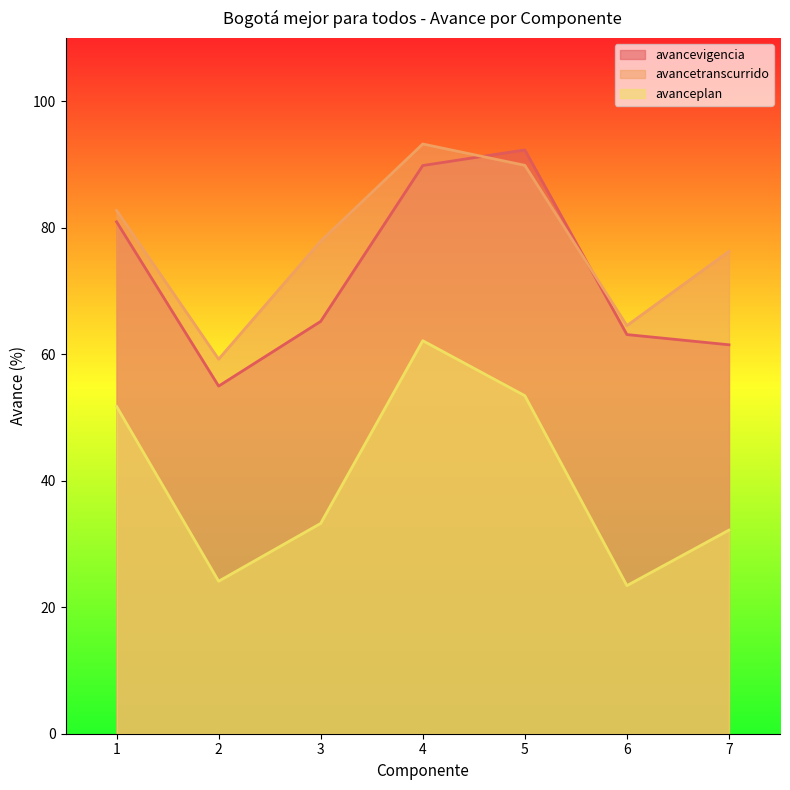

At which label does avanceplan reach its peak?

4